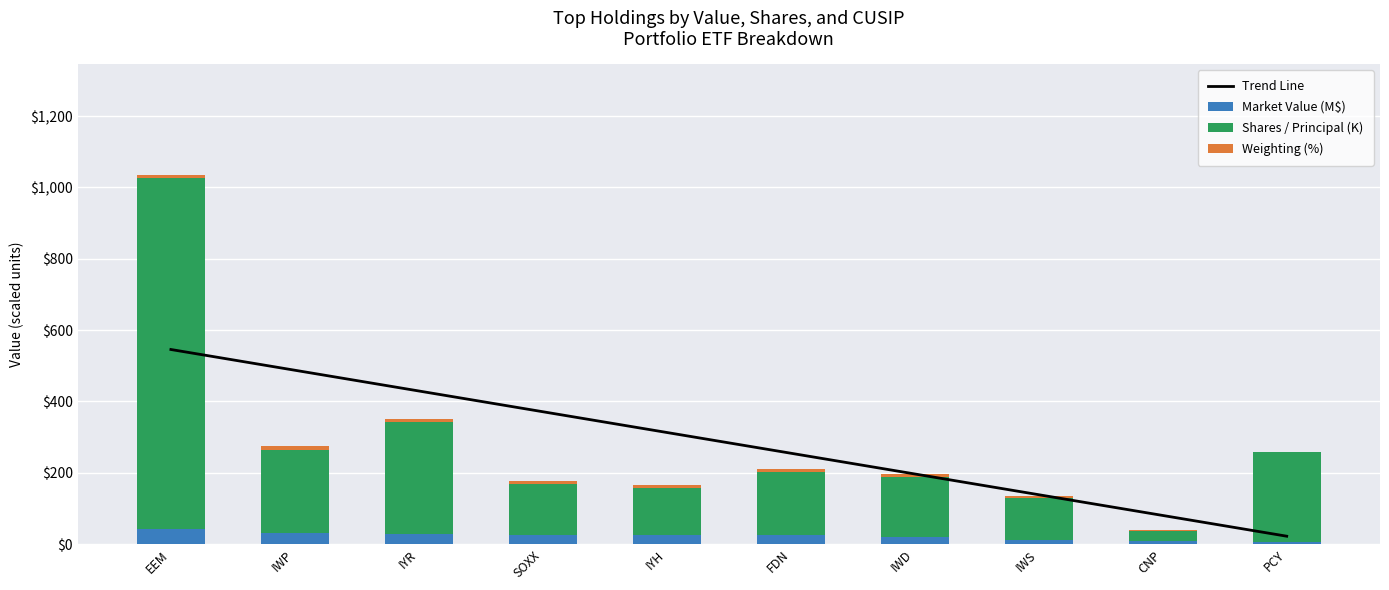

What is the difference between the second highest and minimum values in the Weighting (%) series?

6.4